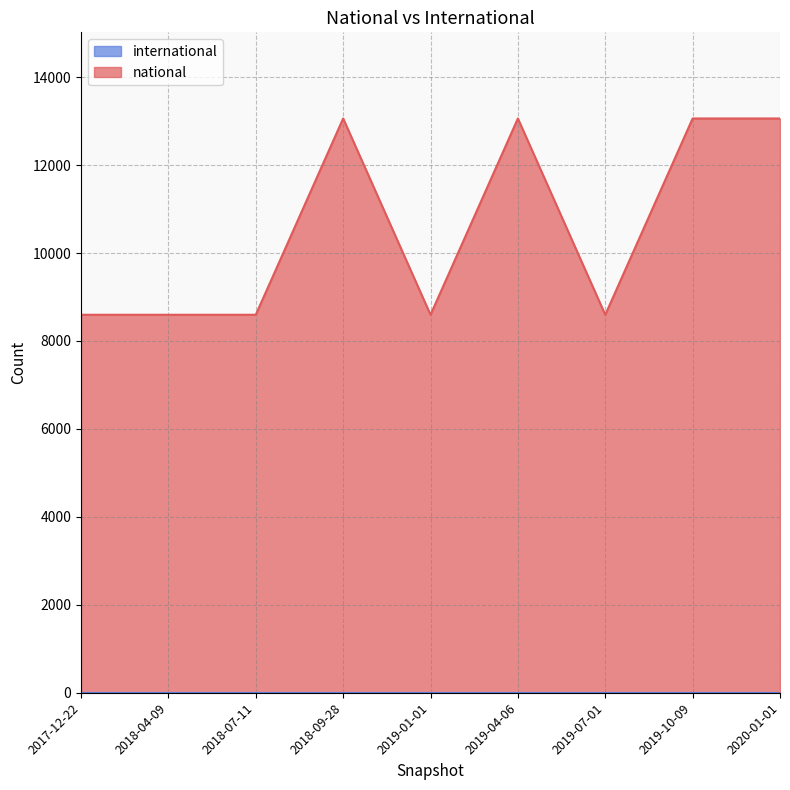

What is the value of the 5th point from the left?

8596